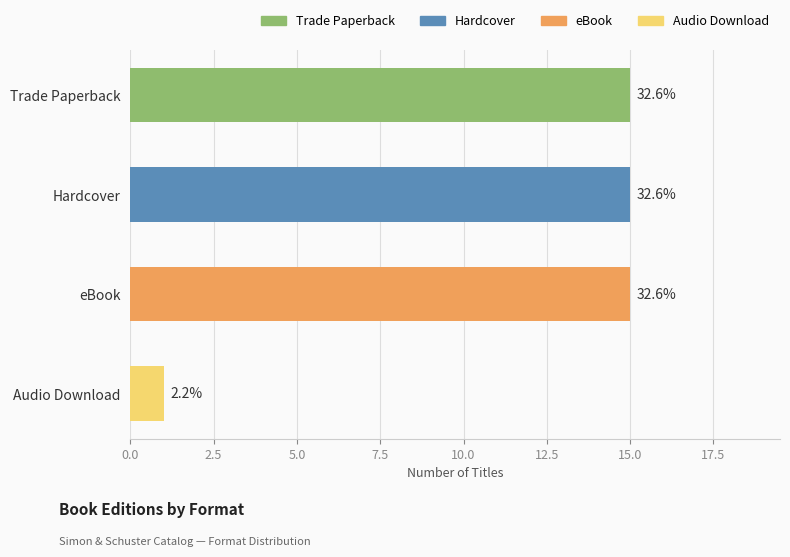

What position from the left is Audio Download?

4